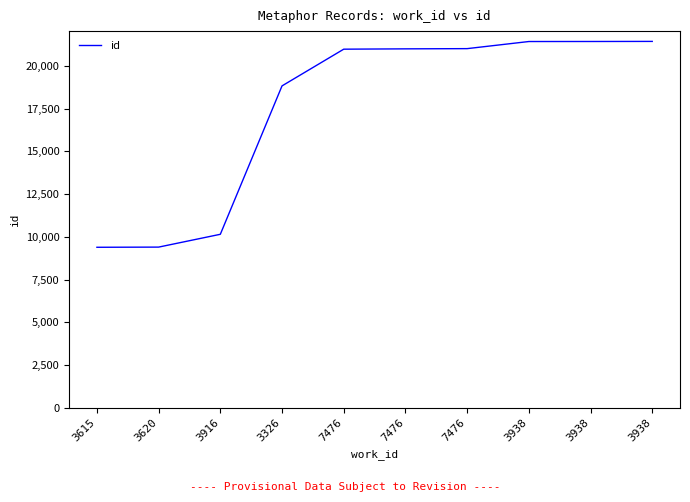

What is the label of the 5th point from the right?

7476